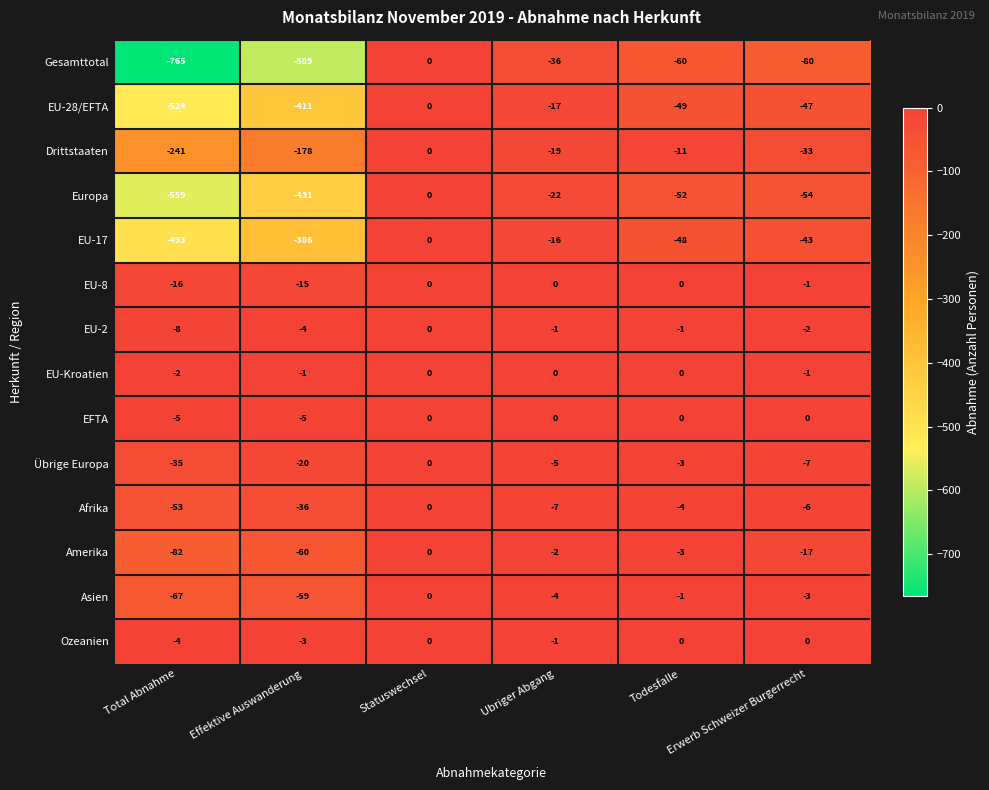

At which label does Afrika first exceed -6?

Statuswechsel